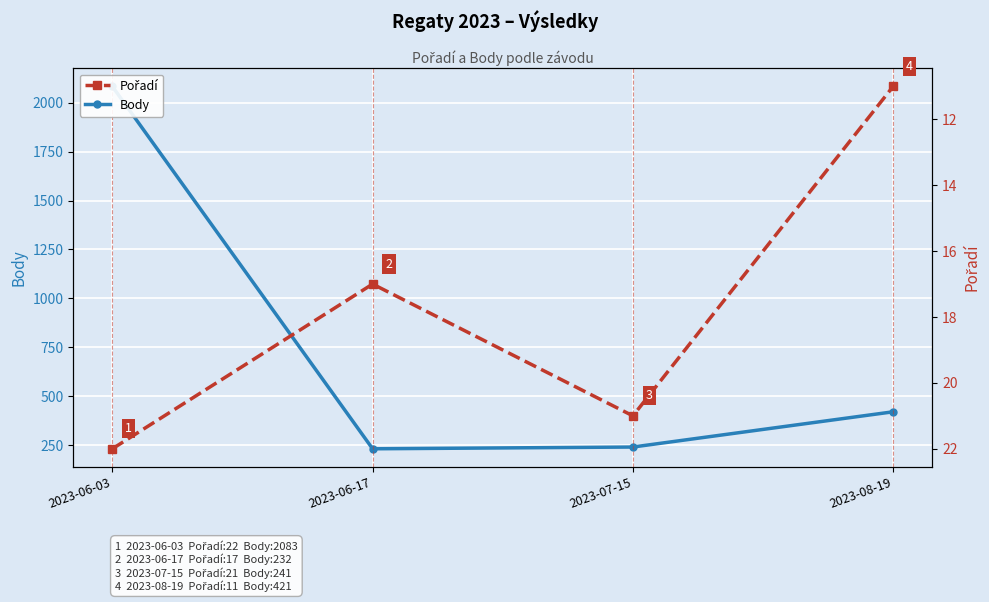

List the series in order of their peak value, highest first.

Body, Pořadí